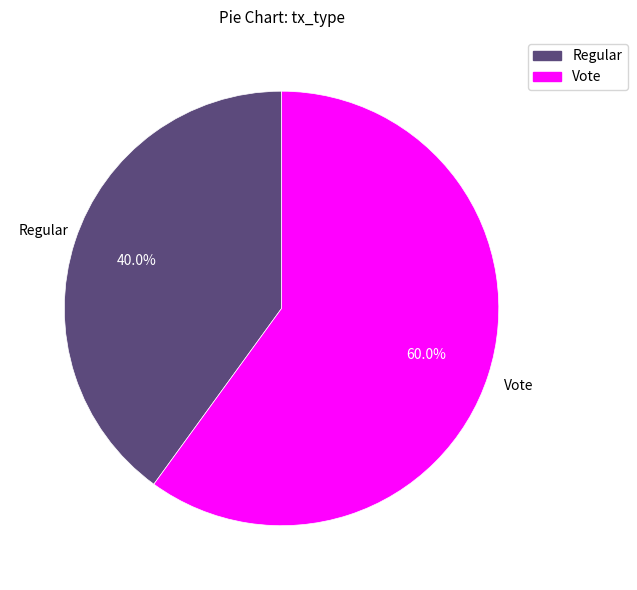

To the nearest percent, what portion does Vote represent?

60%